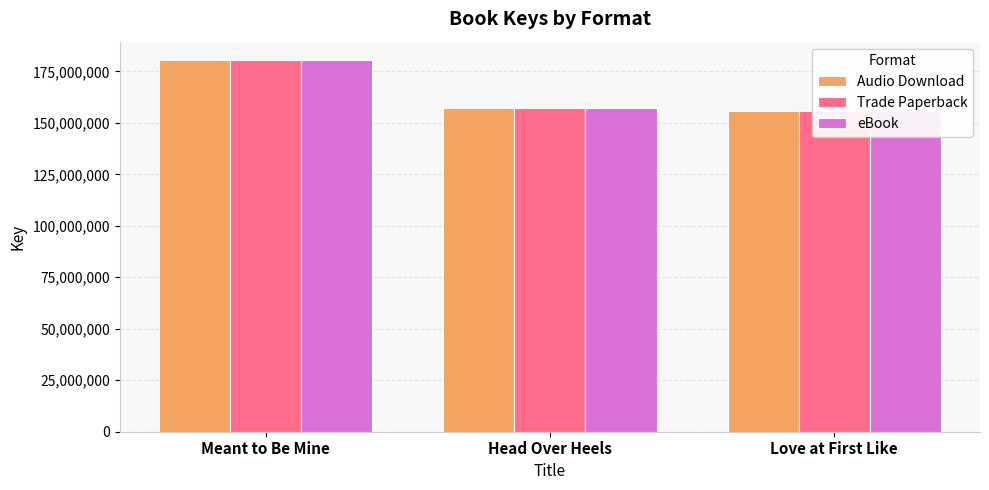

List the labels in order of eBook value, largest first.

Meant to Be Mine, Head Over Heels, Love at First Like